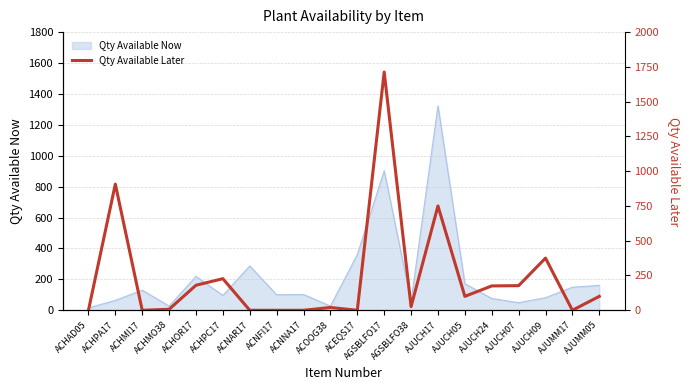

What is the maximum value shown in the chart?

1713